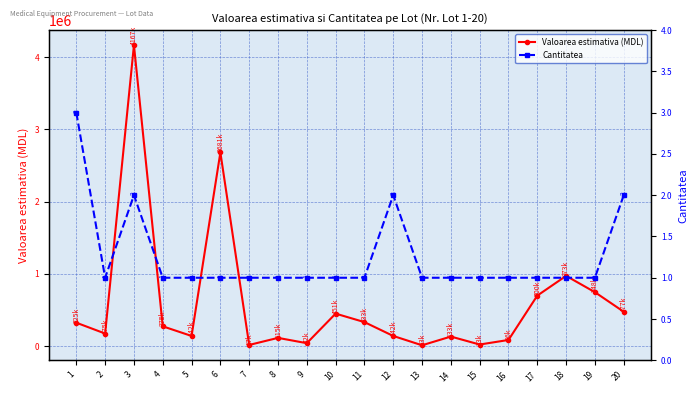

At which label is Cantitatea closest to 2?

3